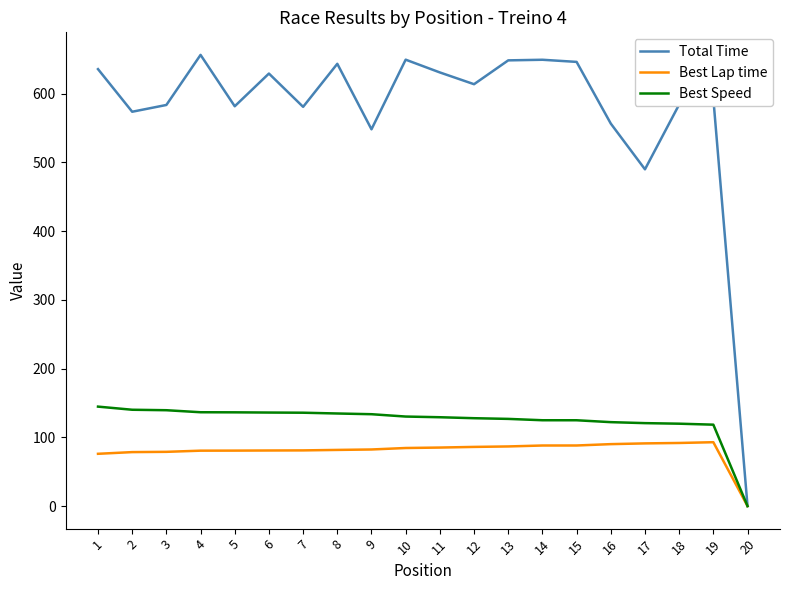

How many distinct data groups are displayed?

3